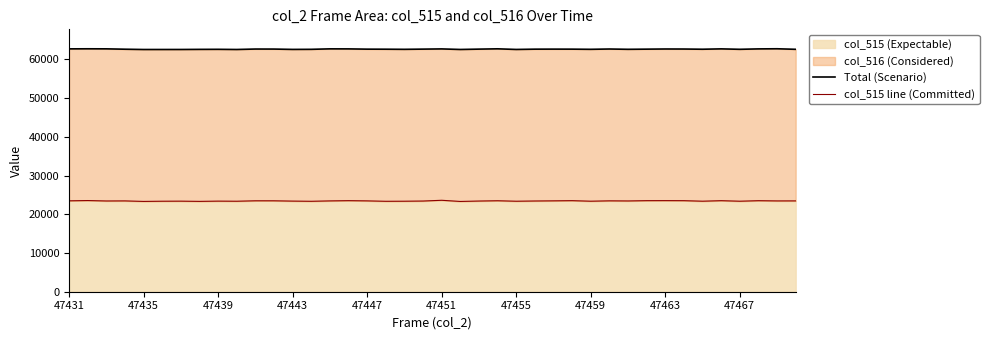

Is it true that col_515 (Expectable) equals 38292 at 47459?

False